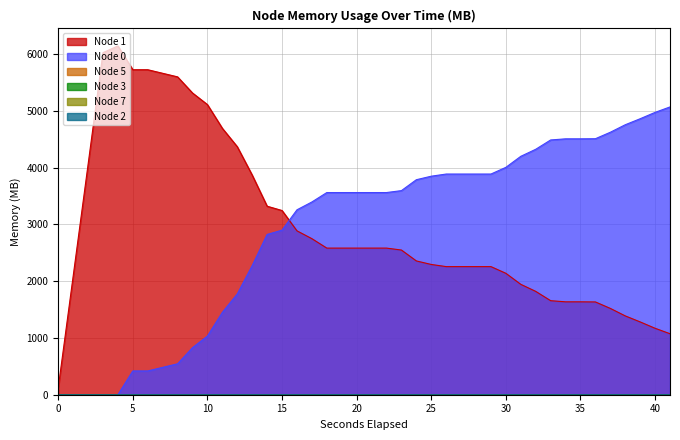

True or false: Node 0 has more than 1 interior local peaks.

False